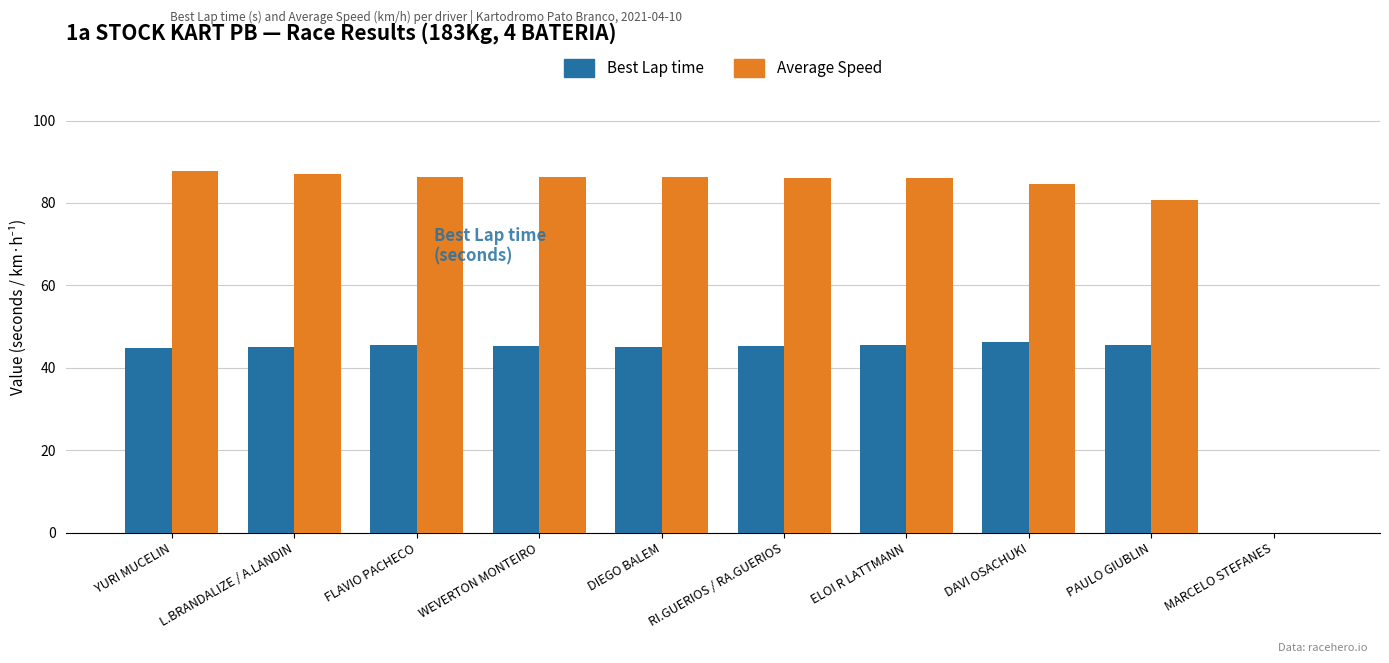

What is the highest value of the Best Lap time series?

46.3